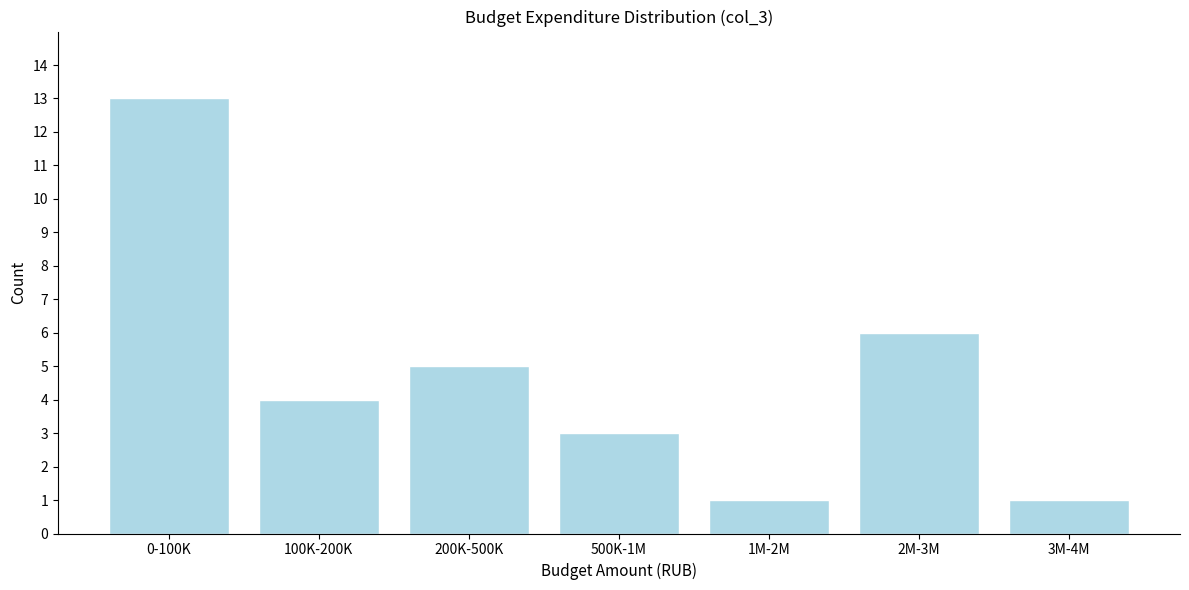

Reading left to right, extract all data points from this chart.

0-100K=13	100K-200K=4	200K-500K=5	500K-1M=3	1M-2M=1	2M-3M=6	3M-4M=1